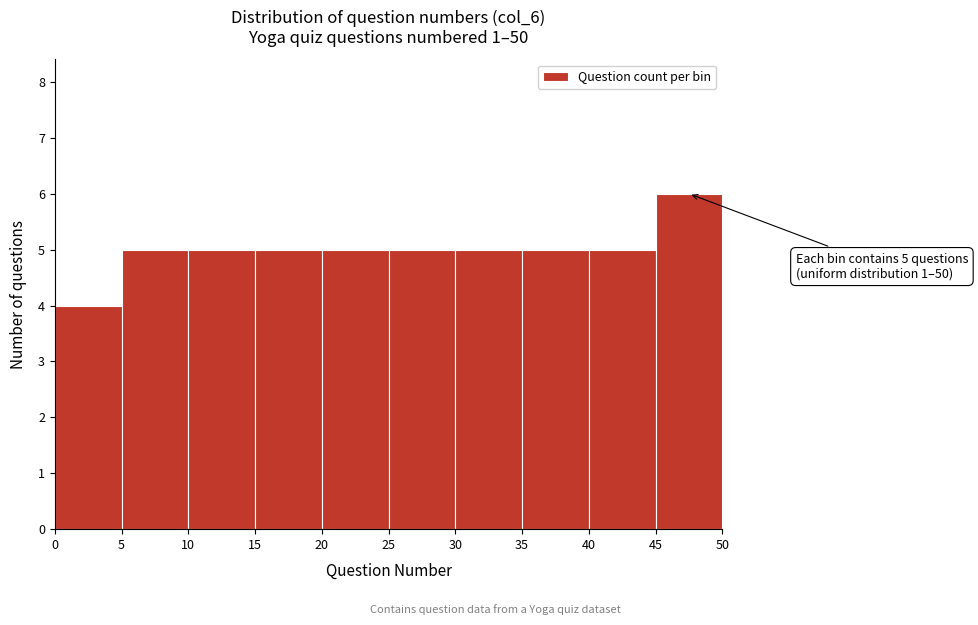

Over which range of the x-axis is the bar tallest?

45 to 50